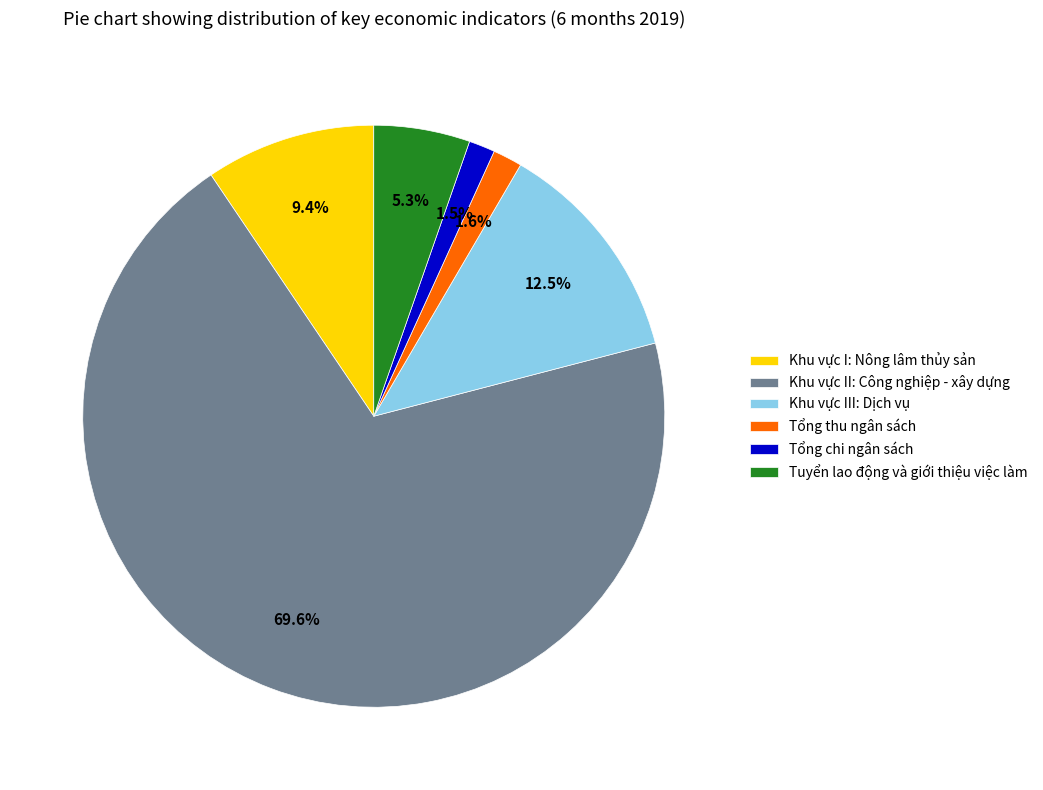

What percentage do Khu vực I: Nông lâm thủy sản and Tổng chi ngân sách together represent?

10.9%